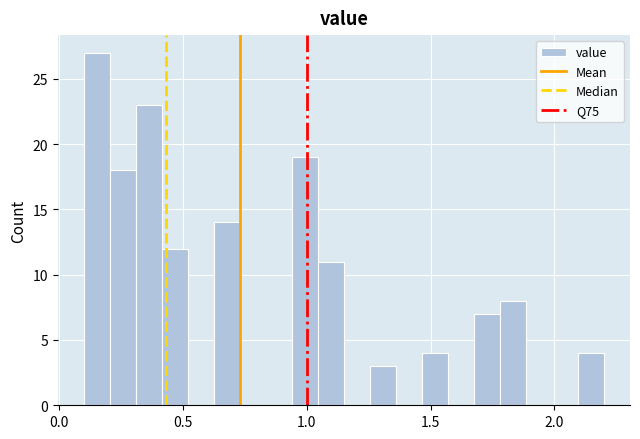

Read against the x-axis, roughly where is the centre of the tallest bar?

0.15